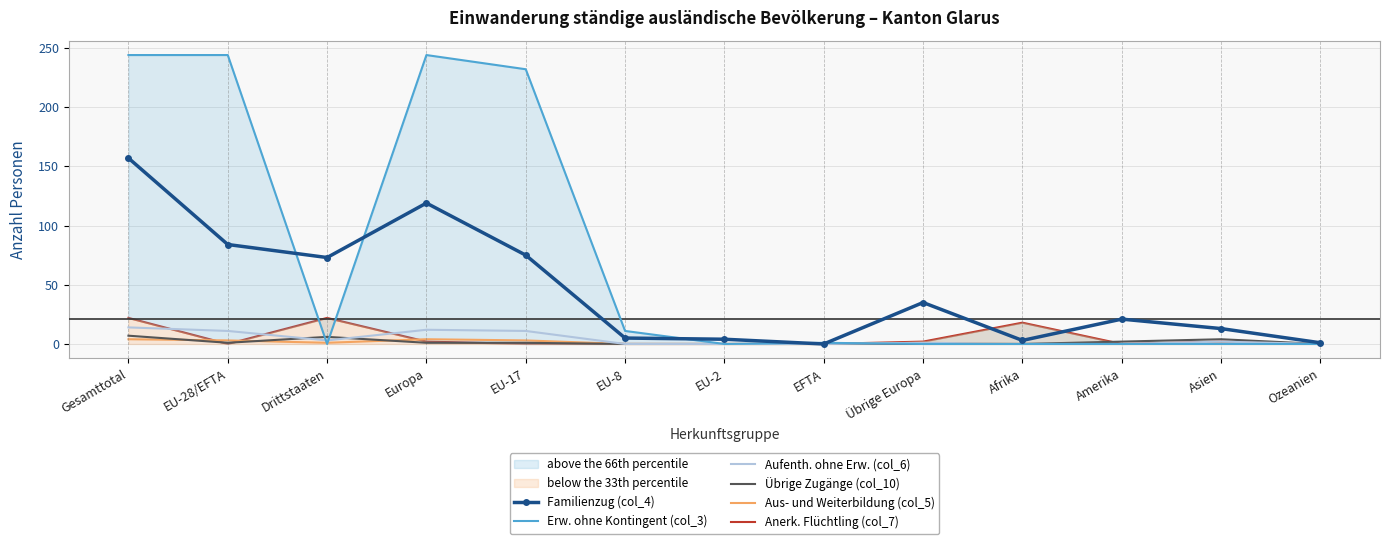

What is the highest value of the Anerk. Flüchtling (col_7) series?

22